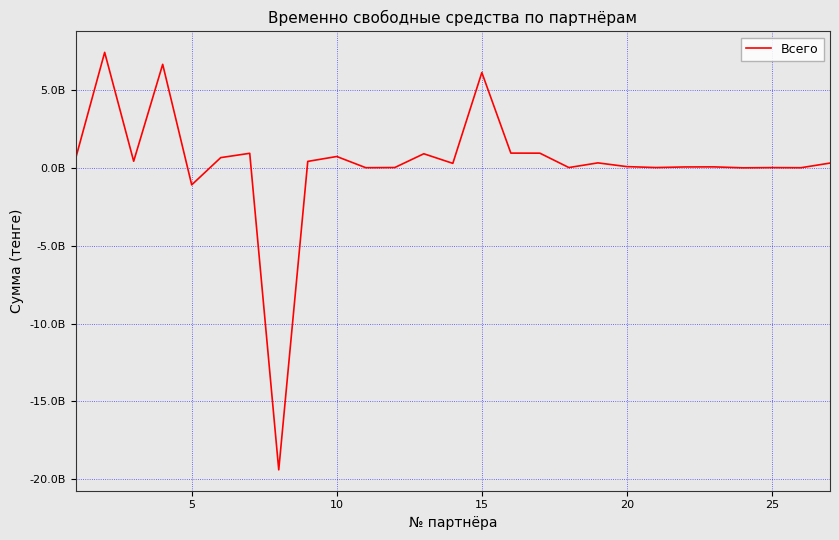

Reading right to left, list all the values displayed in this chart.

298246490.6	-379686.7	7095236.0	-6506107.9	53856373.9	49000000.0	11292521.0	70008010.0	310802368.1	10382712.0	933630505.3	937496280.0	6108845360.8	279193446.9	895349548.4	11975441.4	663703.3	719779843.0	405334213.5	-19389483545.1	925464866.9	647662531.0	-1099914845.3	6634754789.7	416082628.9	7402850047.5	599459180.1